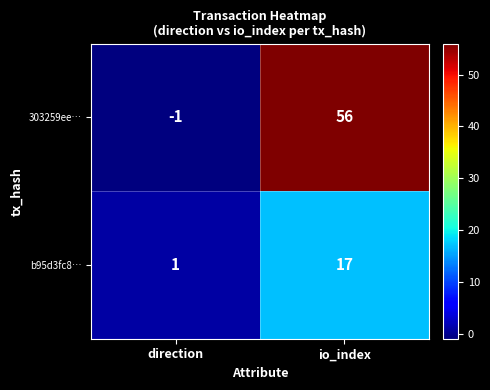

True or false: b95d3fc8… has a value of 1 at direction.

True